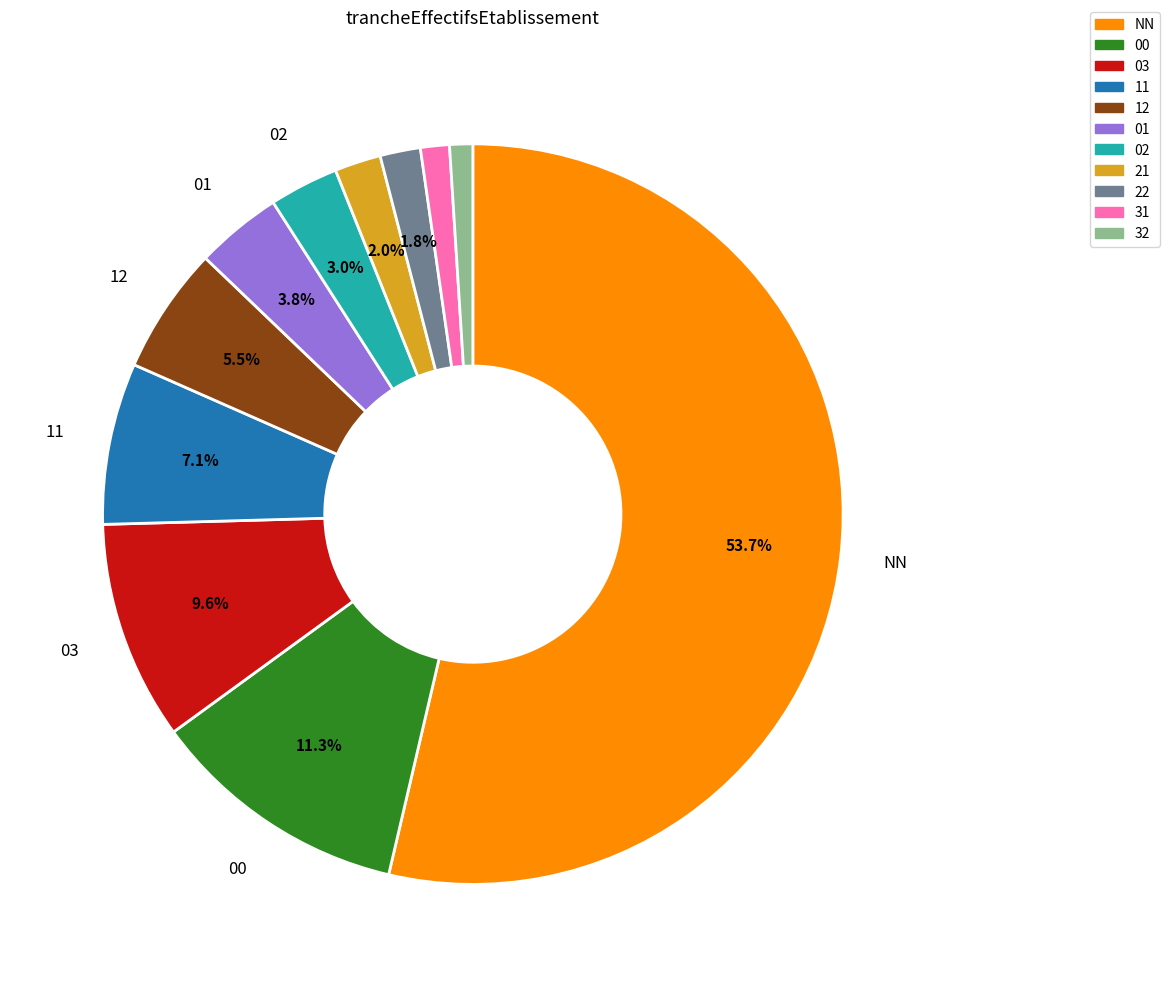

To the nearest percent, what portion does 11 represent?

7%